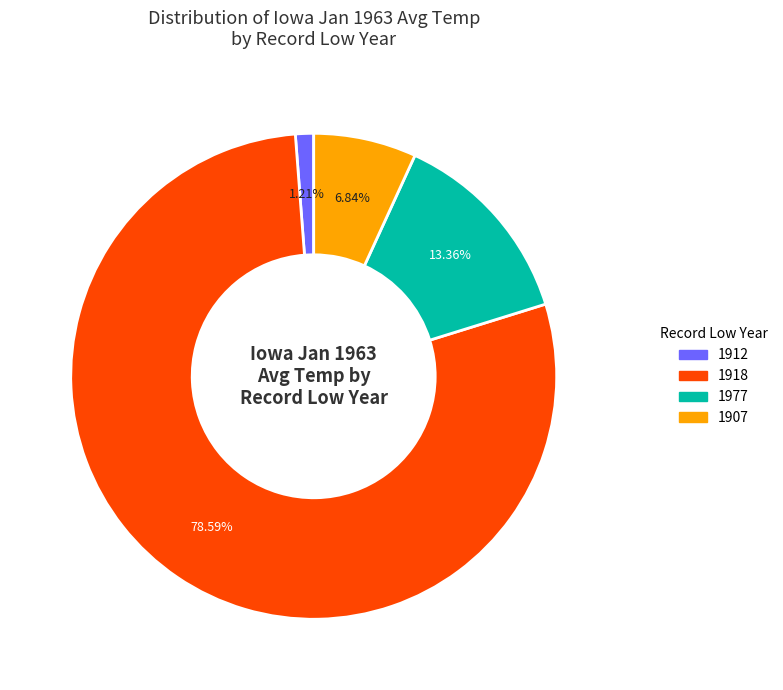

How many slices are in this pie chart?

4